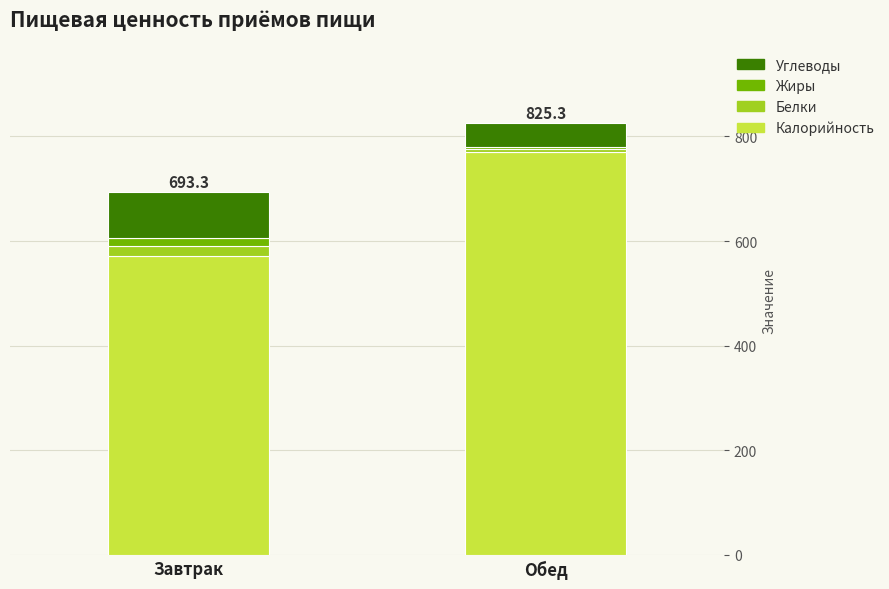

Count the number of categories in the chart.

2